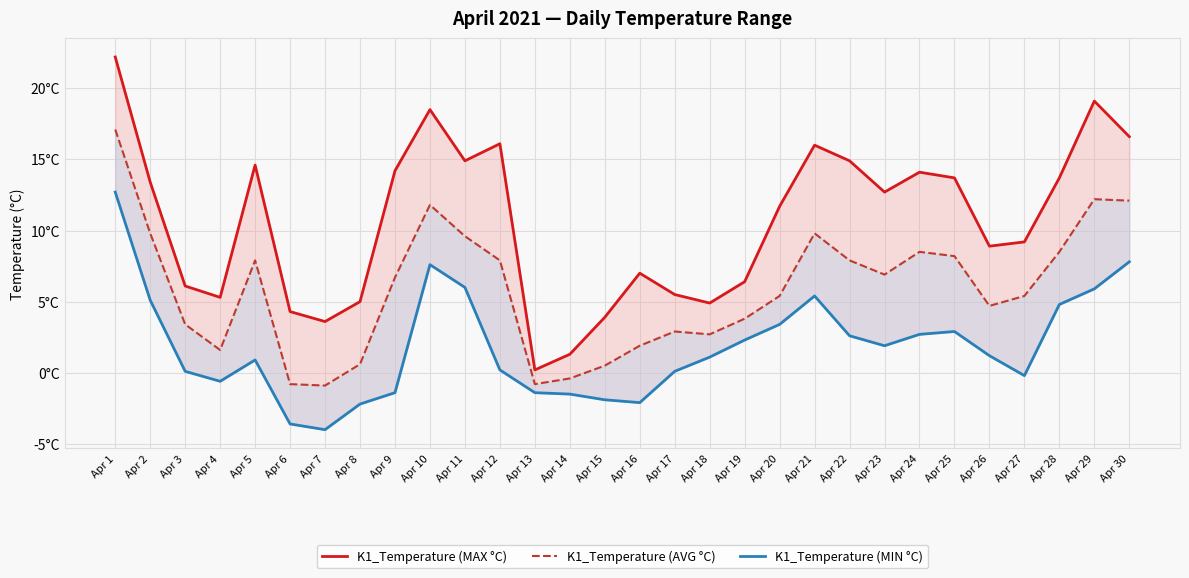

Rank the series at Apr 16 from highest to lowest value.

K1_Temperature (MAX °C), K1_Temperature (AVG °C), K1_Temperature (MIN °C)